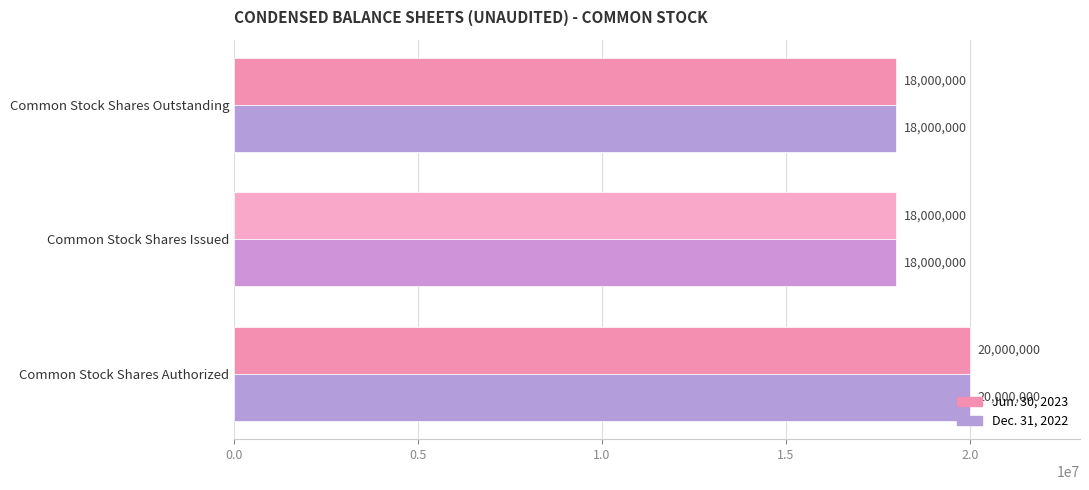

At how many categories does at least one series exceed 18906840?

1